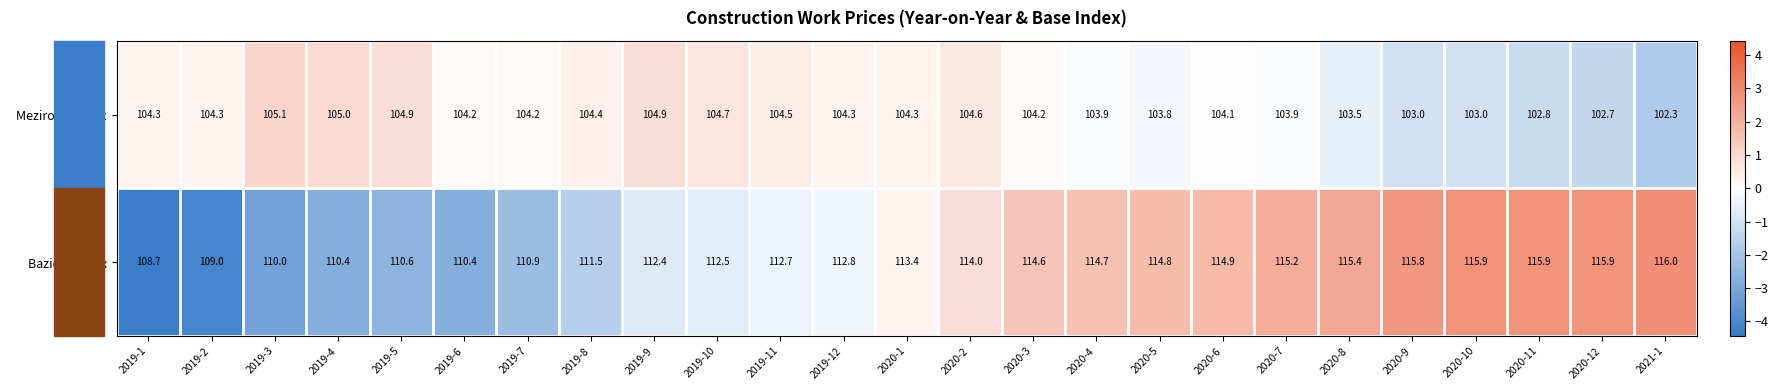

At which label is Bazický index closest to 112?

2019-9